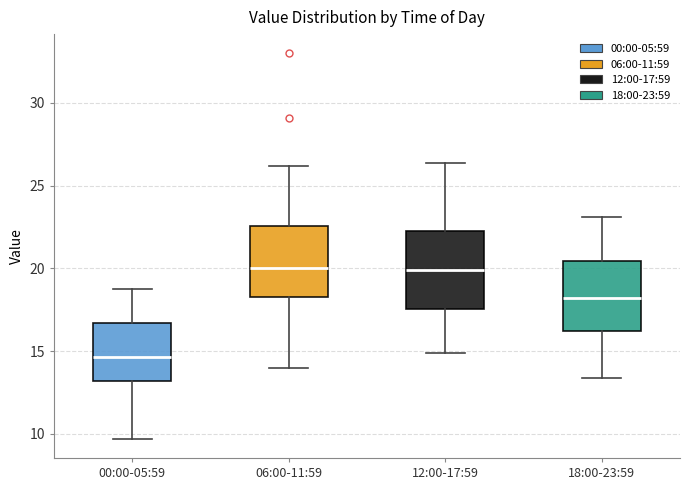

Which box has the lowest median line?

00:00-05:59